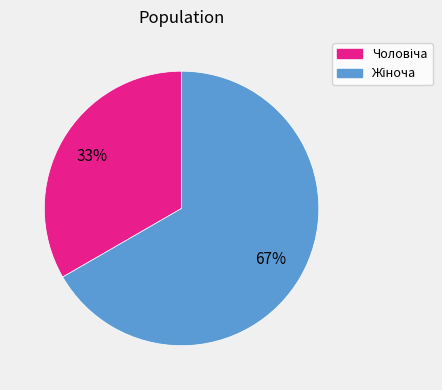

Is there any slice that represents more than half of the pie?

Yes